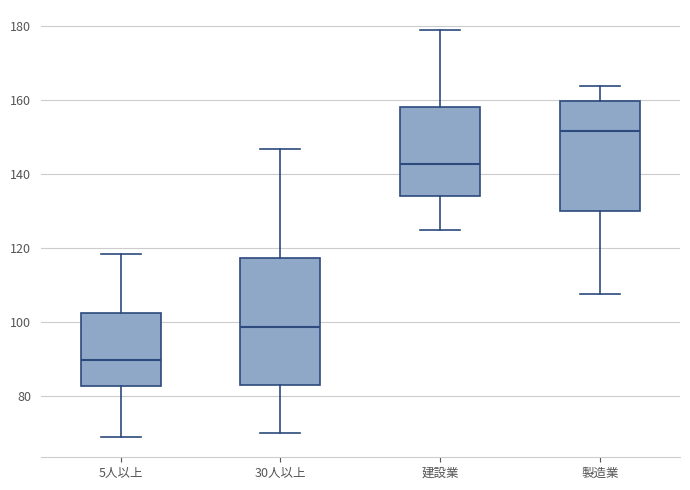

Which box is the tallest, from its lower edge to its upper edge?

30人以上